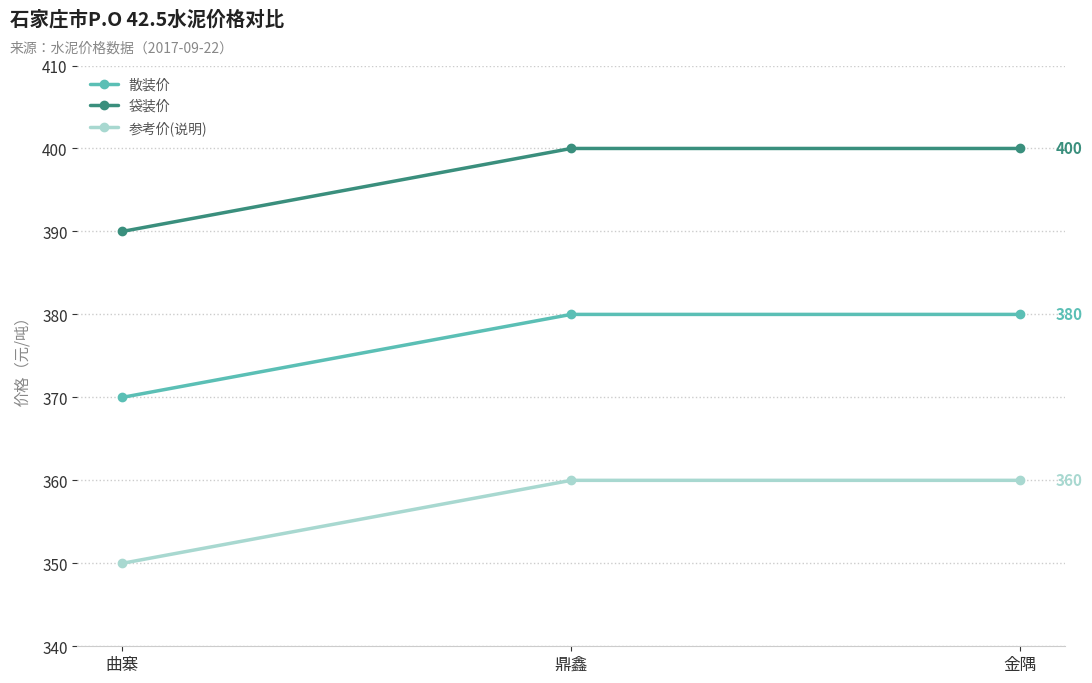

What is the sum of the 参考价(说明) values at 鼎鑫 and 曲寨?

710